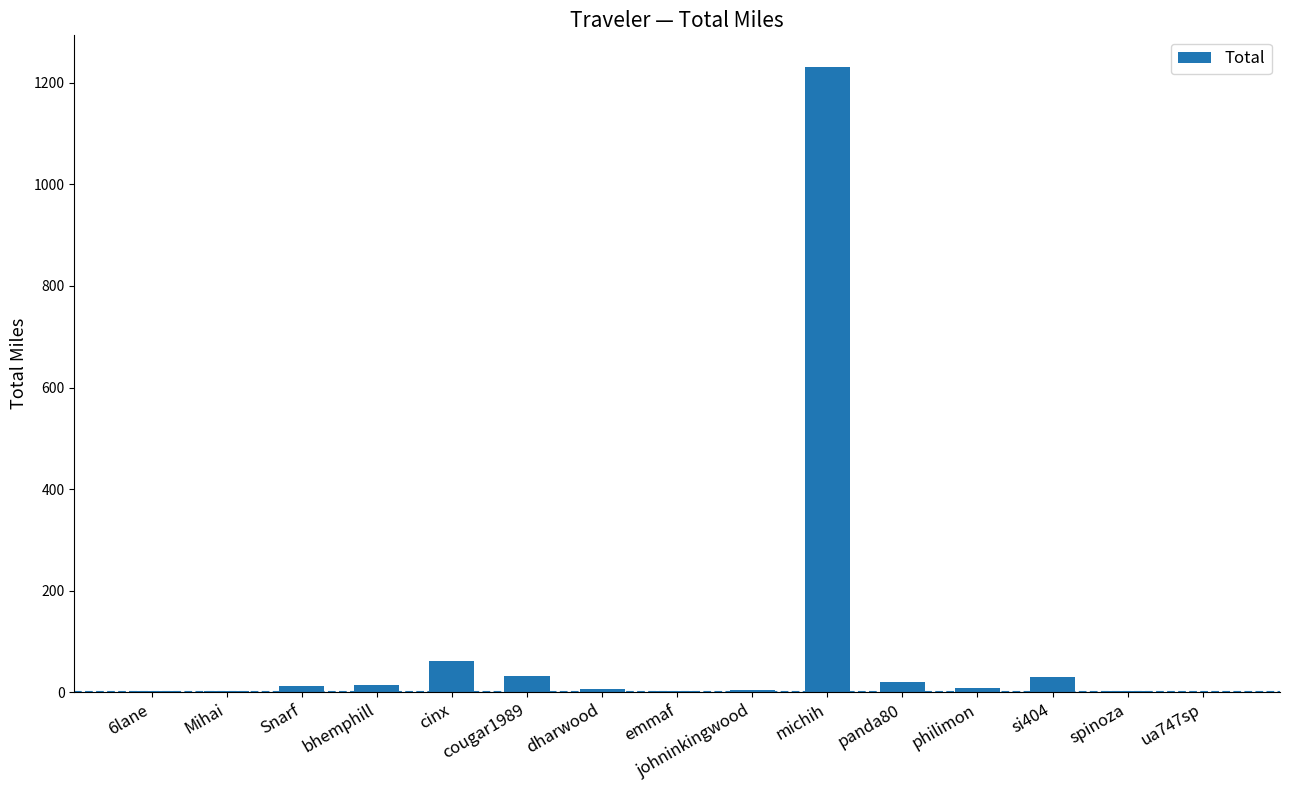

At which label is the value closest to 616?

cinx